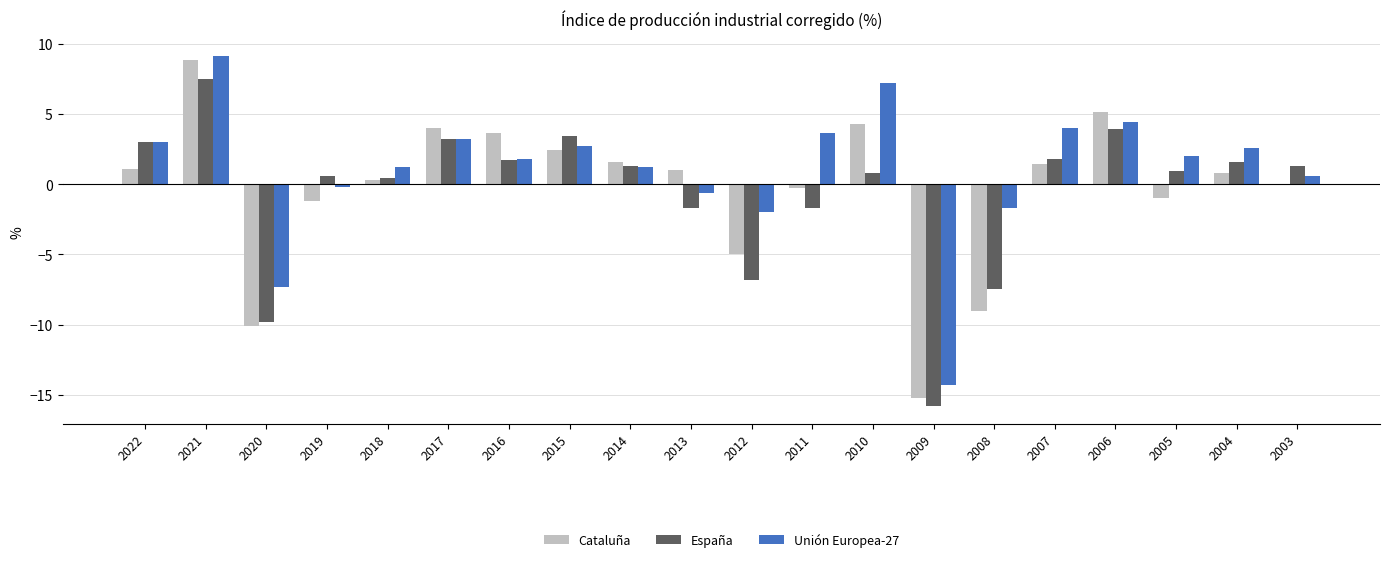

What is the sum of the Cataluña values at 2020 and 2015?

-7.7